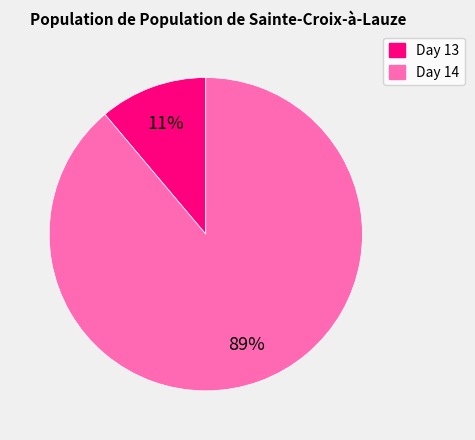

Do Day 14 and Day 13 together represent more than half of the pie?

Yes